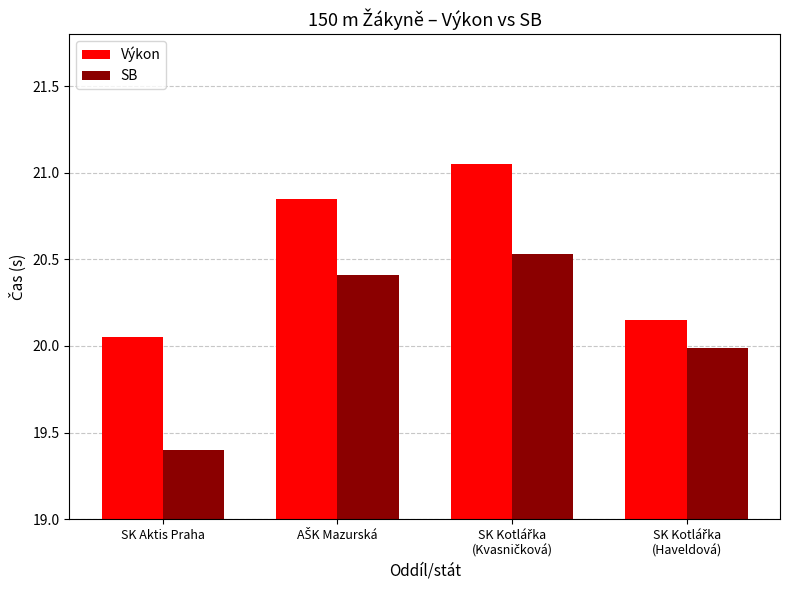

Does the chart contain stacked bars?

No